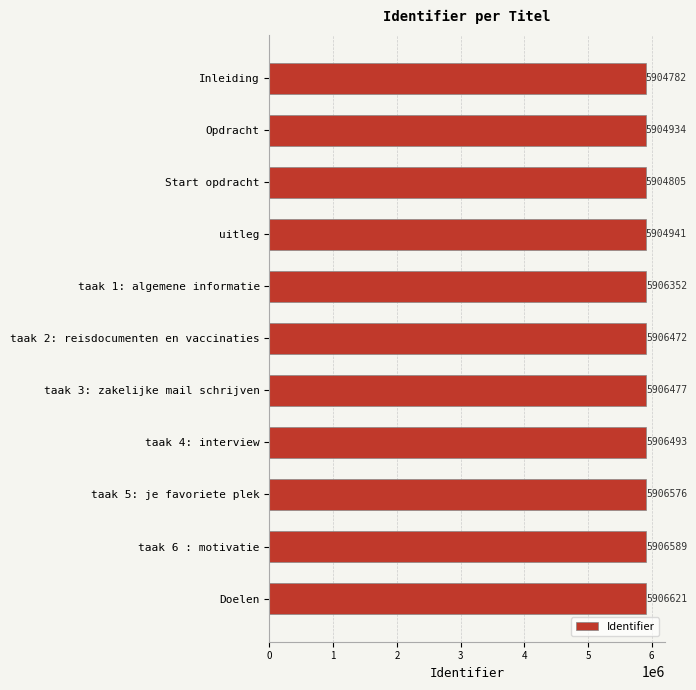

What is the label of the 10th bar from the top?

taak 6 : motivatie